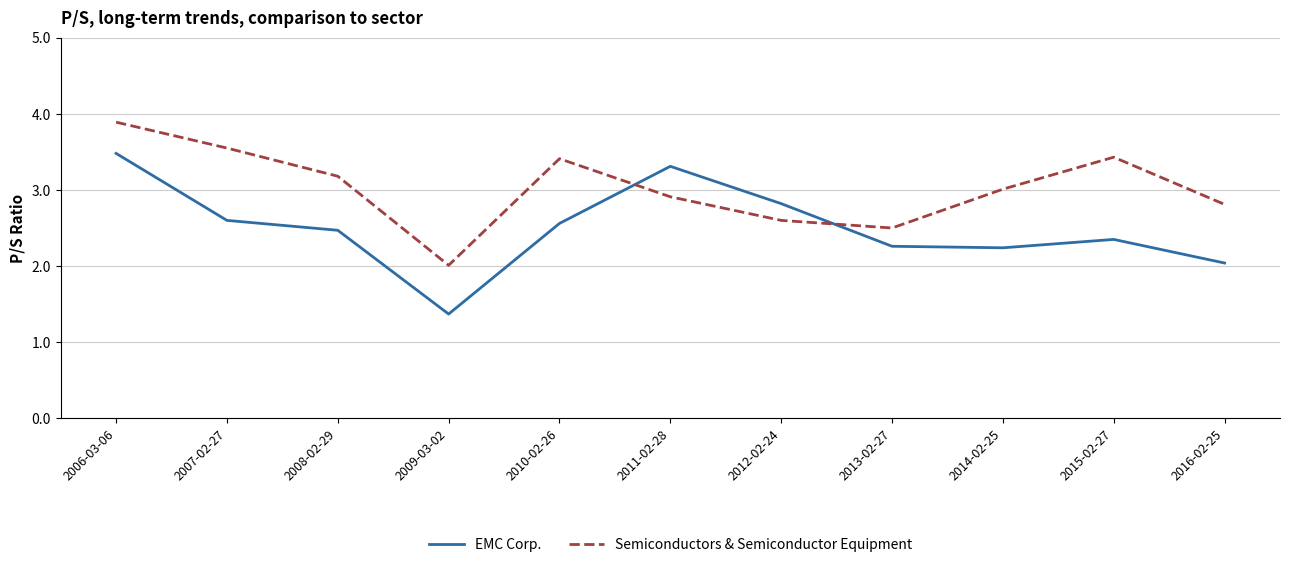

After their last crossing, which series has the higher values: EMC Corp. or Semiconductors & Semiconductor Equipment?

Semiconductors & Semiconductor Equipment